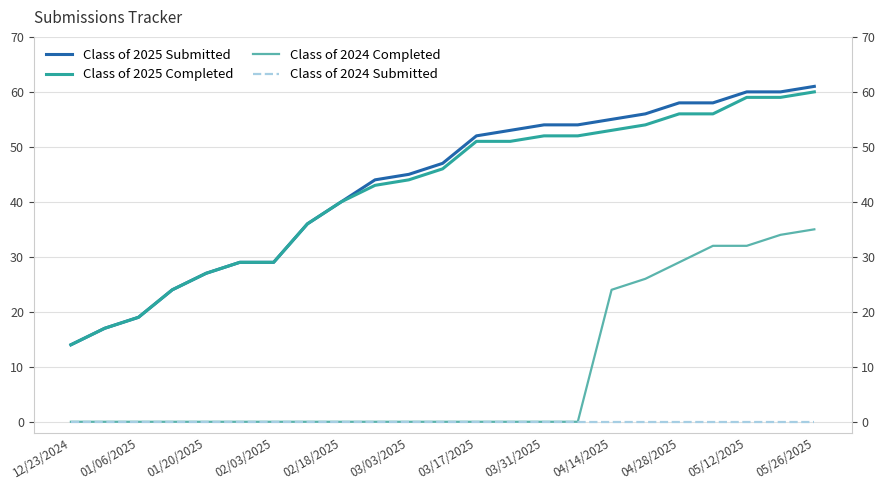

What is the sum of all Class of 2025 Submitted values?

992